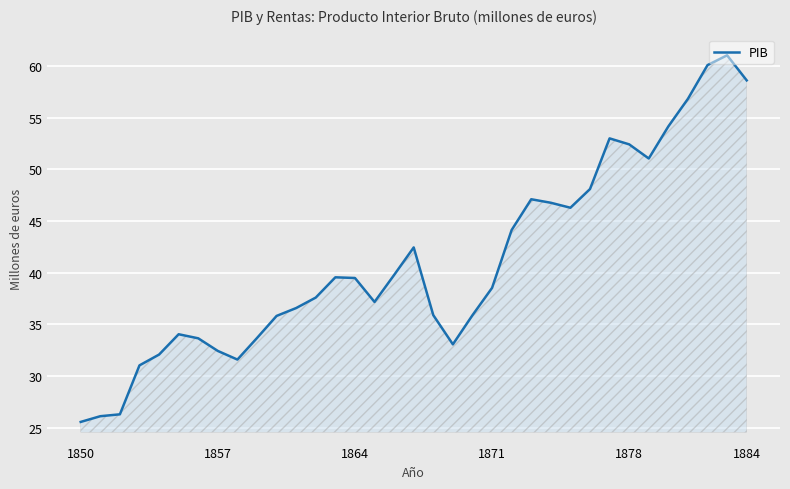

What is the smallest value displayed?

25.6